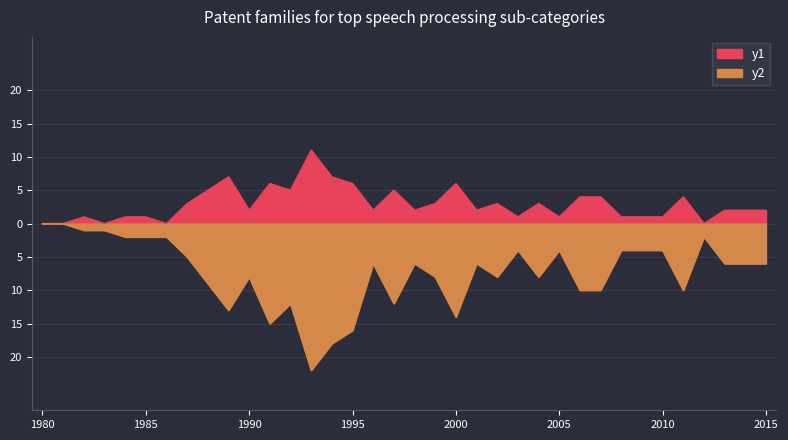

Reading left to right, extract all data points from this chart.

0	0	1	0	1	1	0	3	5	7	2	6	5	11	7	6	2	5	2	3	6	2	3	1	3	1	4	4	1	1	1	4	0	2	2	2